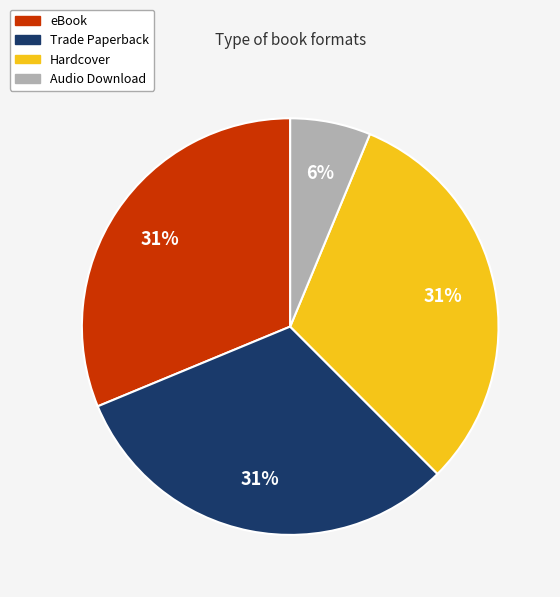

Which category has the smallest portion of the pie?

Audio Download